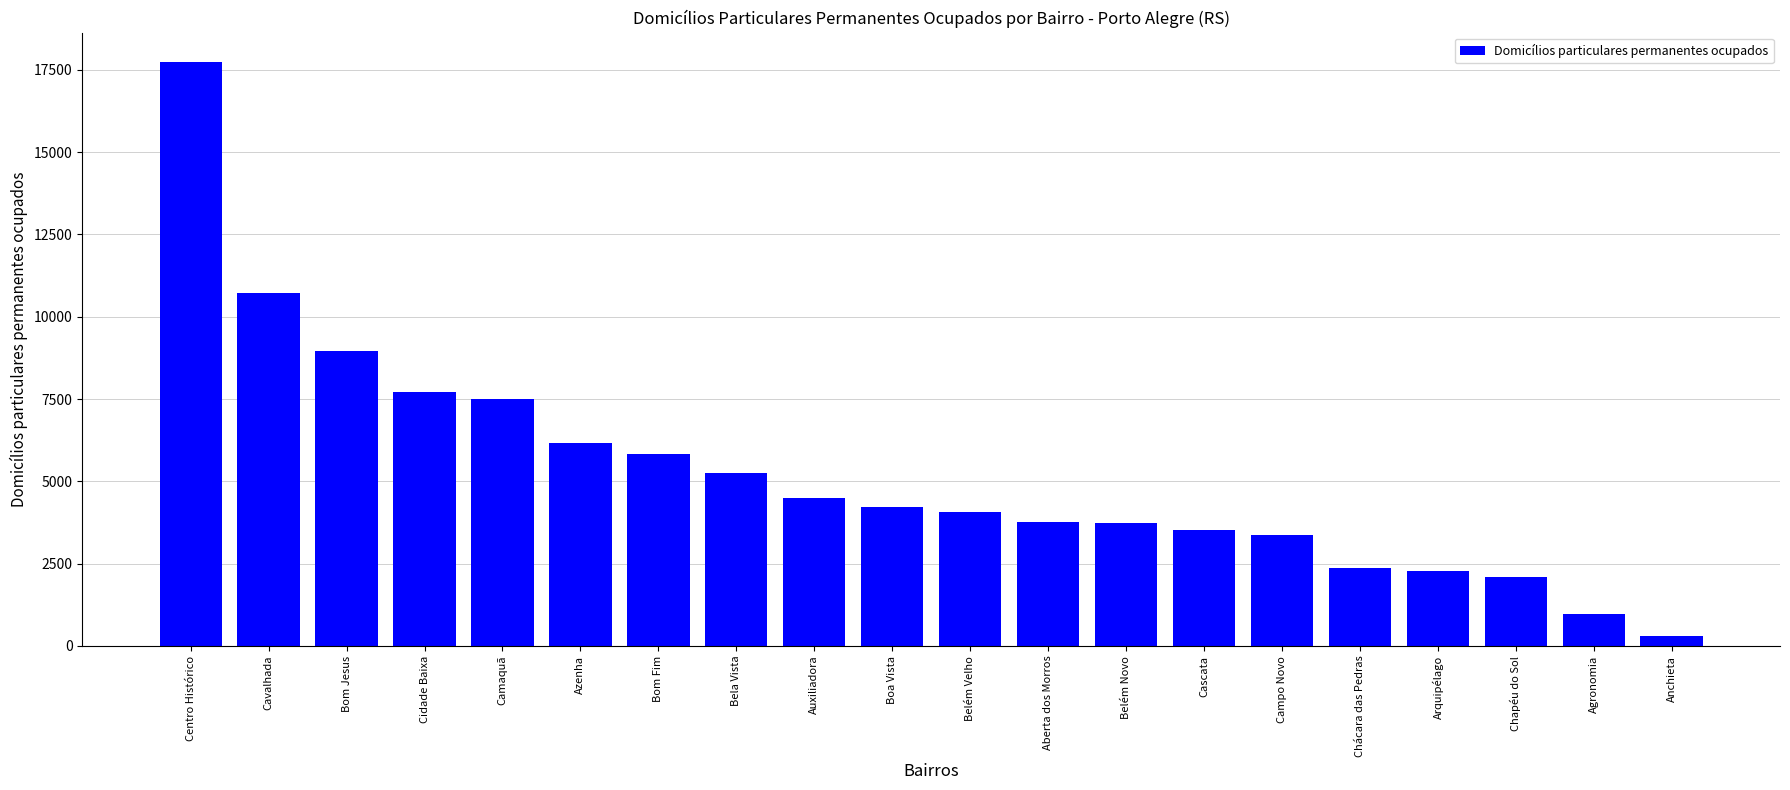

Which label corresponds to the smallest value in the chart?

Anchieta